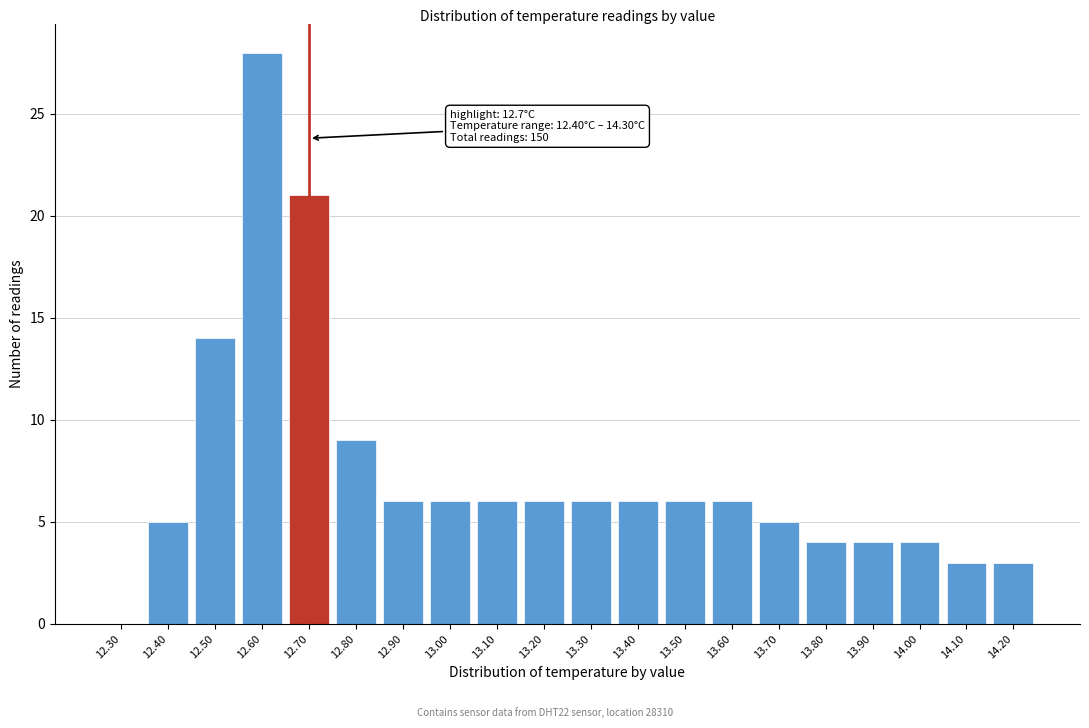

Reading left to right, transcribe all the data shown in this chart.

12.30=0	12.40=5	12.50=14	12.60=28	12.70=21	12.80=9	12.90=6	13.00=6	13.10=6	13.20=6	13.30=6	13.40=6	13.50=6	13.60=6	13.70=5	13.80=4	13.90=4	14.00=4	14.10=3	14.20=3